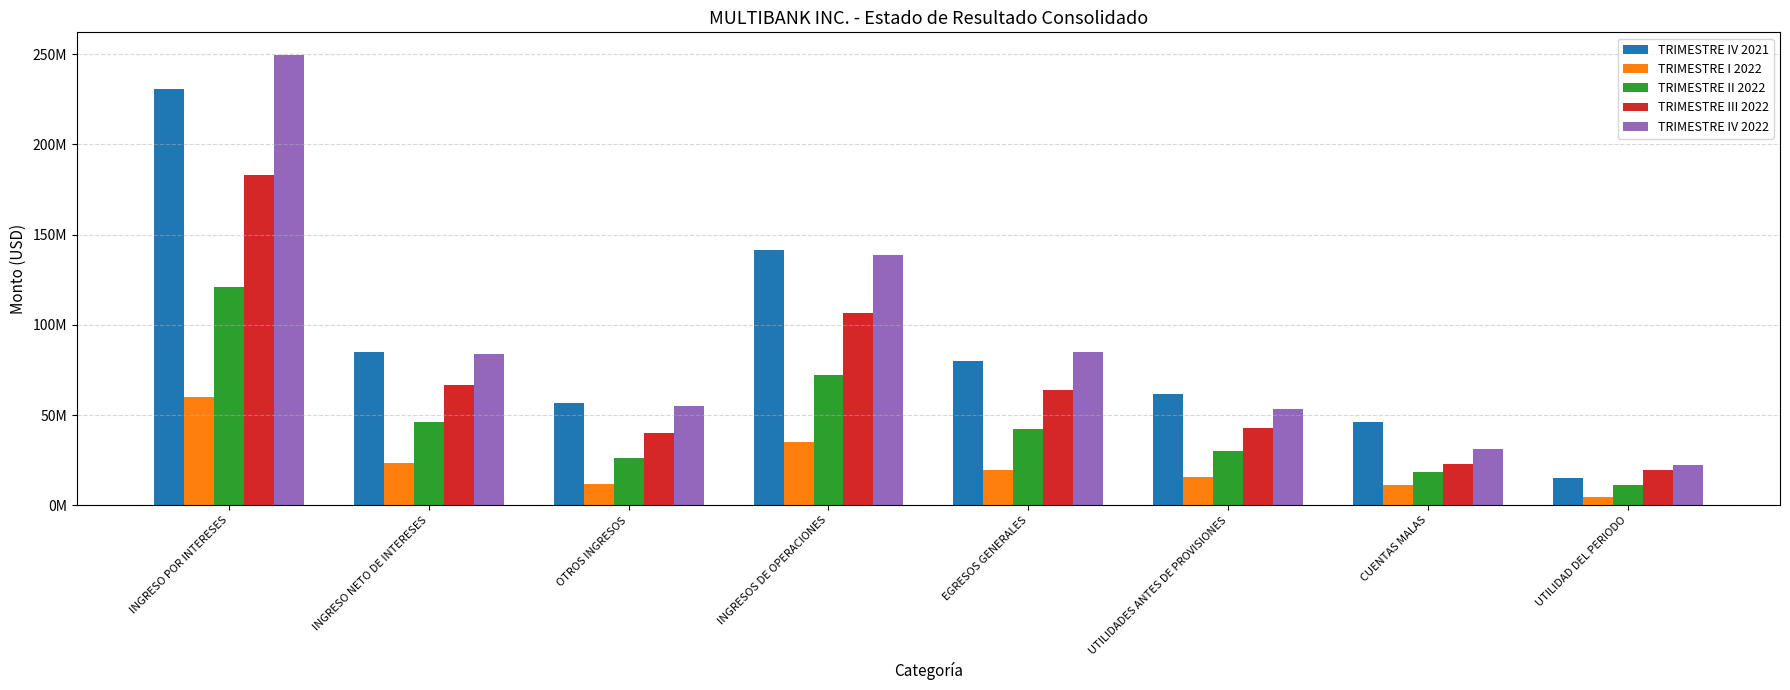

What is the average value of the TRIMESTRE II 2022 series?

45946426.6